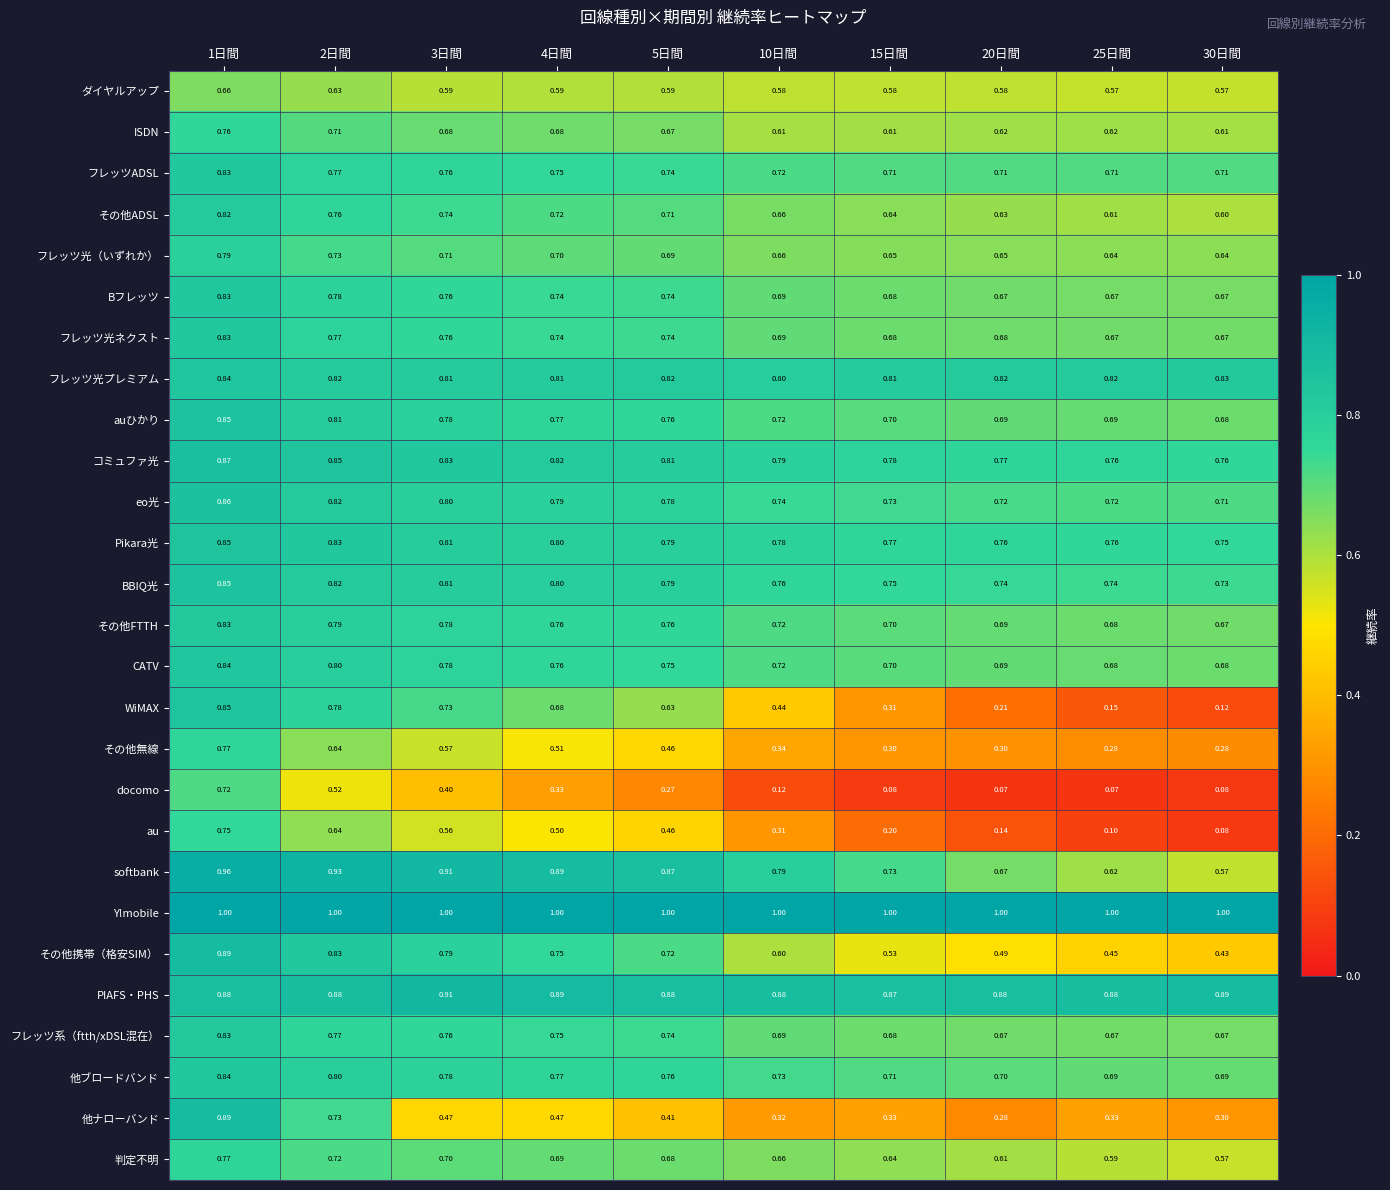

Between 5日間 and 30日間, which series saw the biggest shift?

WiMAX